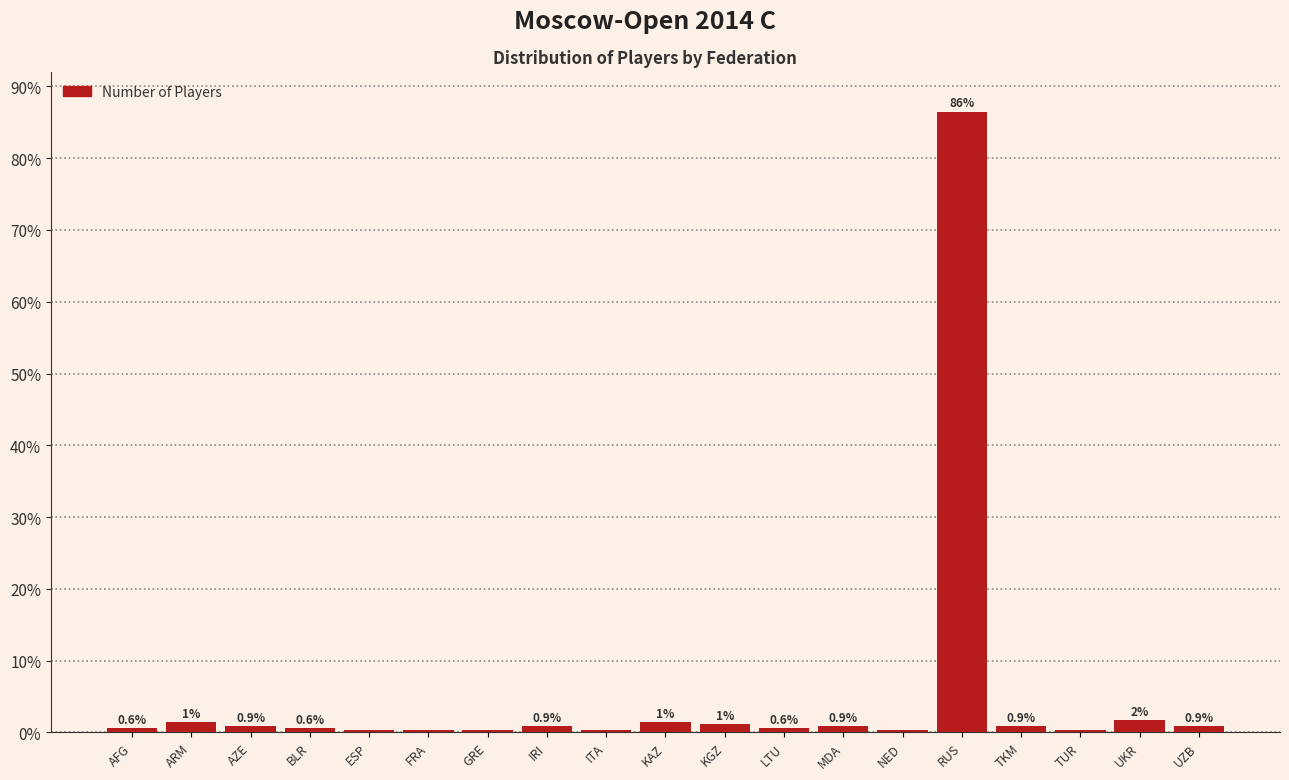

What is the label of the 8th bar from the left?

IRI